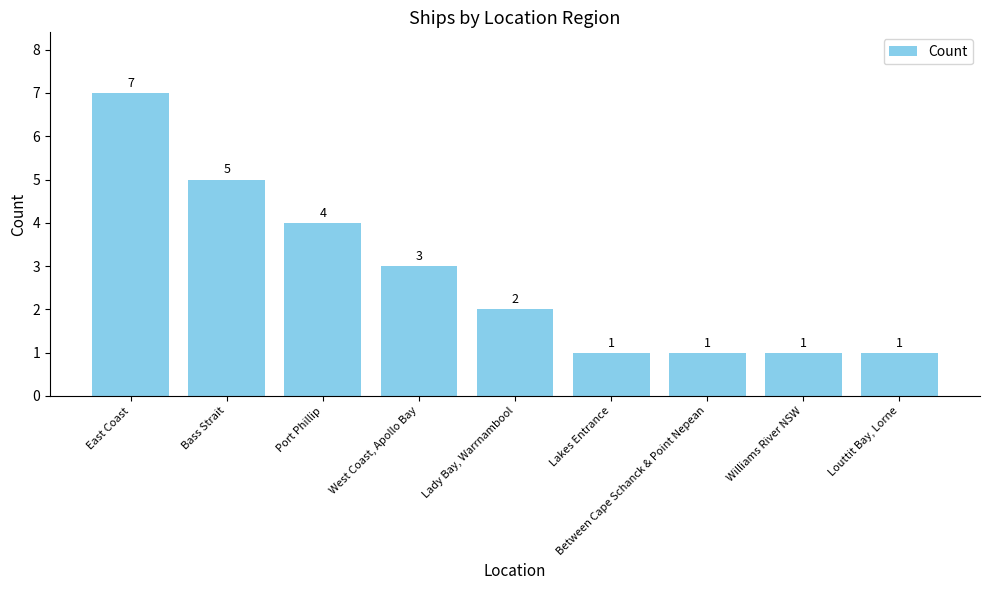

How many bars are there in total?

9